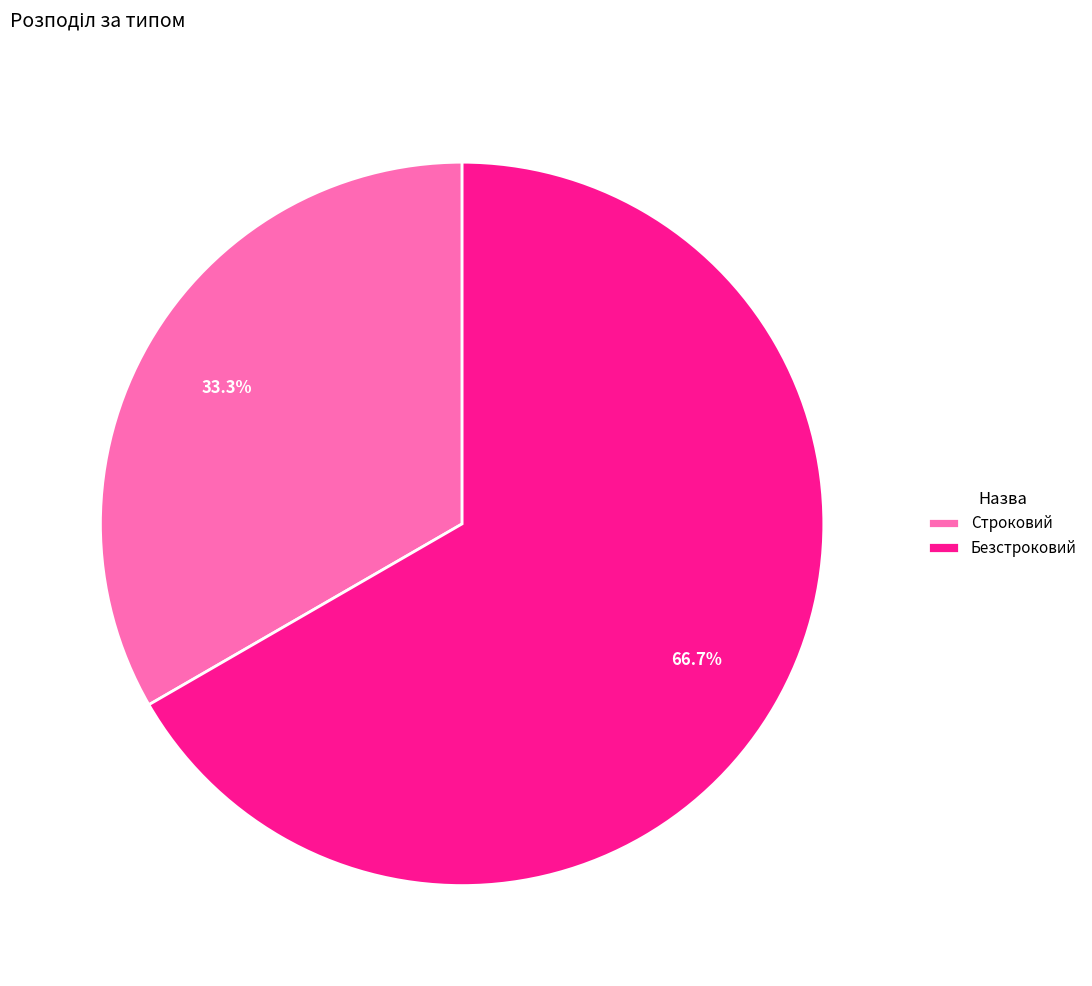

How many slices are in this pie chart?

2